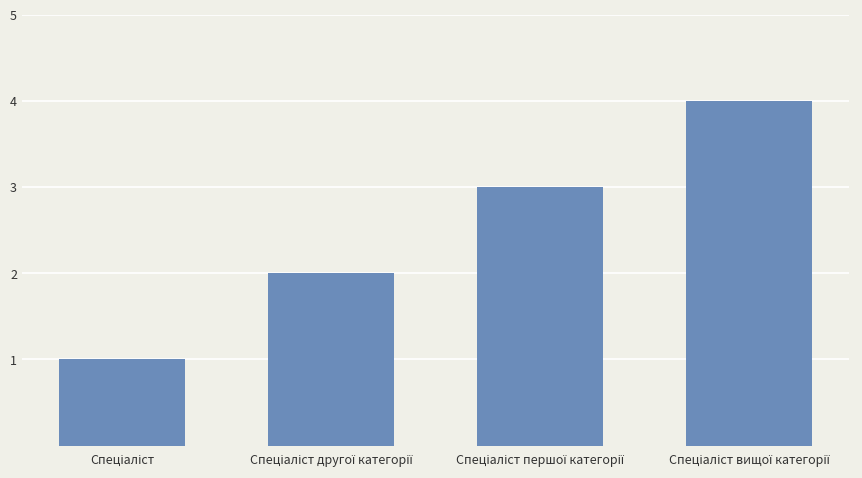

How many bars are there in total?

4